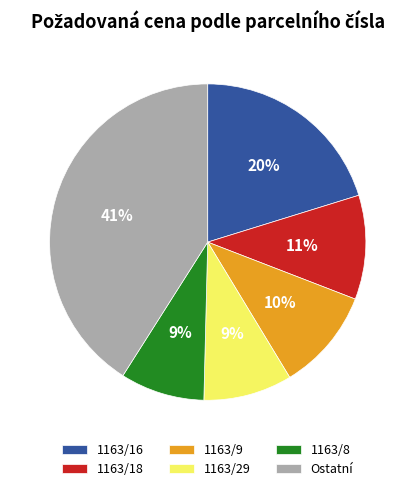

Is there any slice that represents more than half of the pie?

No